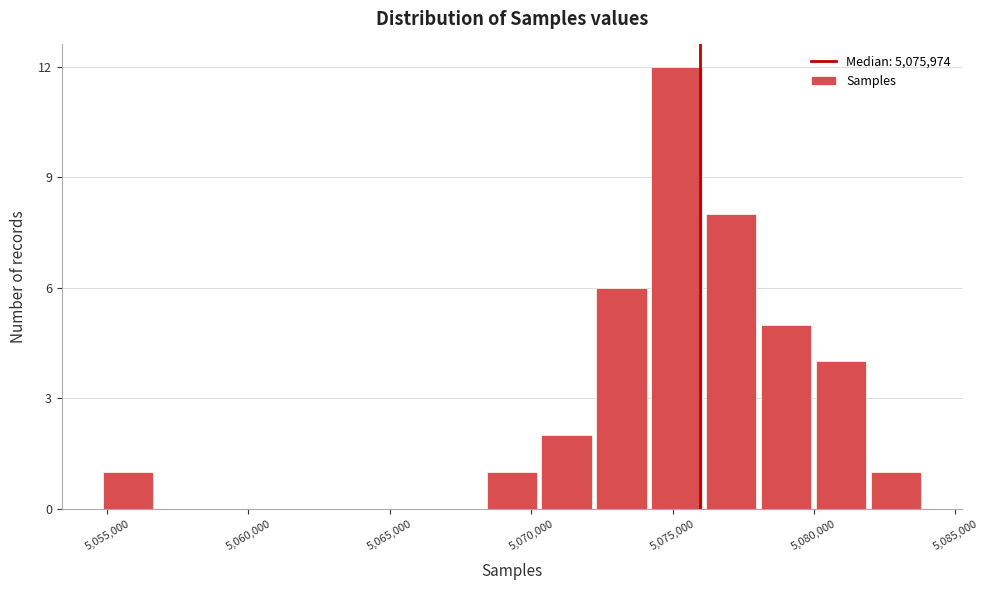

Around what value on the x-axis is the tallest bar? Give the approximate position of its centre, as read against the axis.

5075000